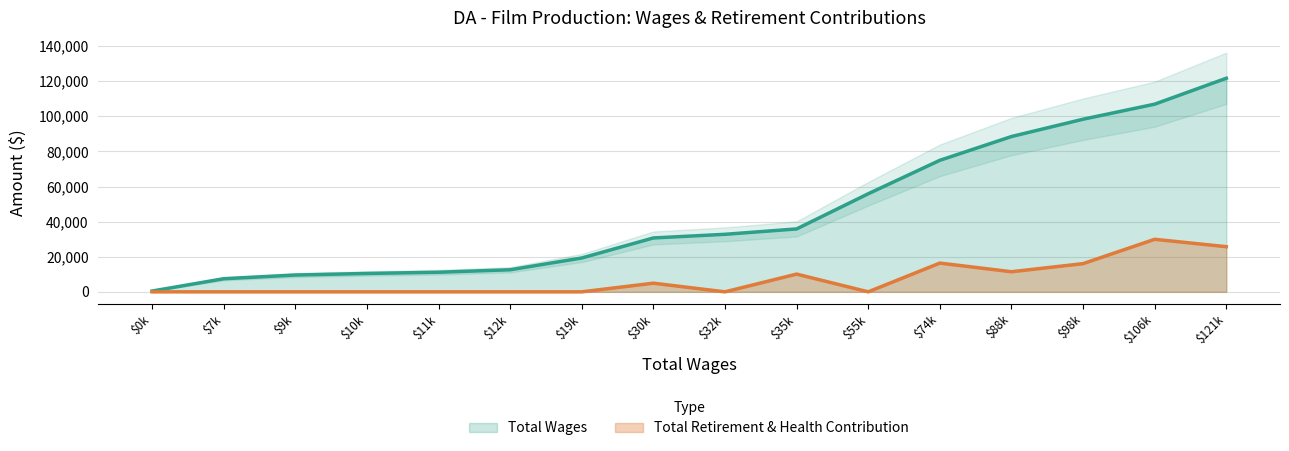

What is the highest value of the Total Wages series?

121665